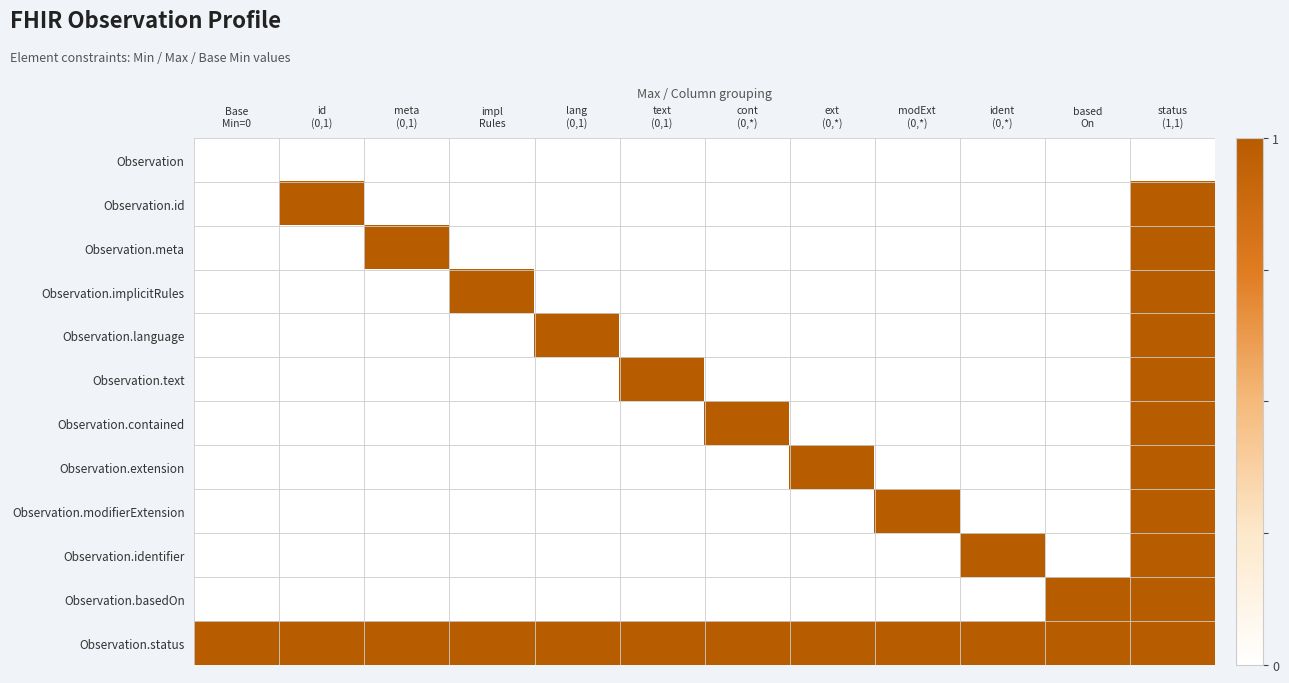

Which has a higher value, cont
(0,*) or text
(0,1)?

cont
(0,*)